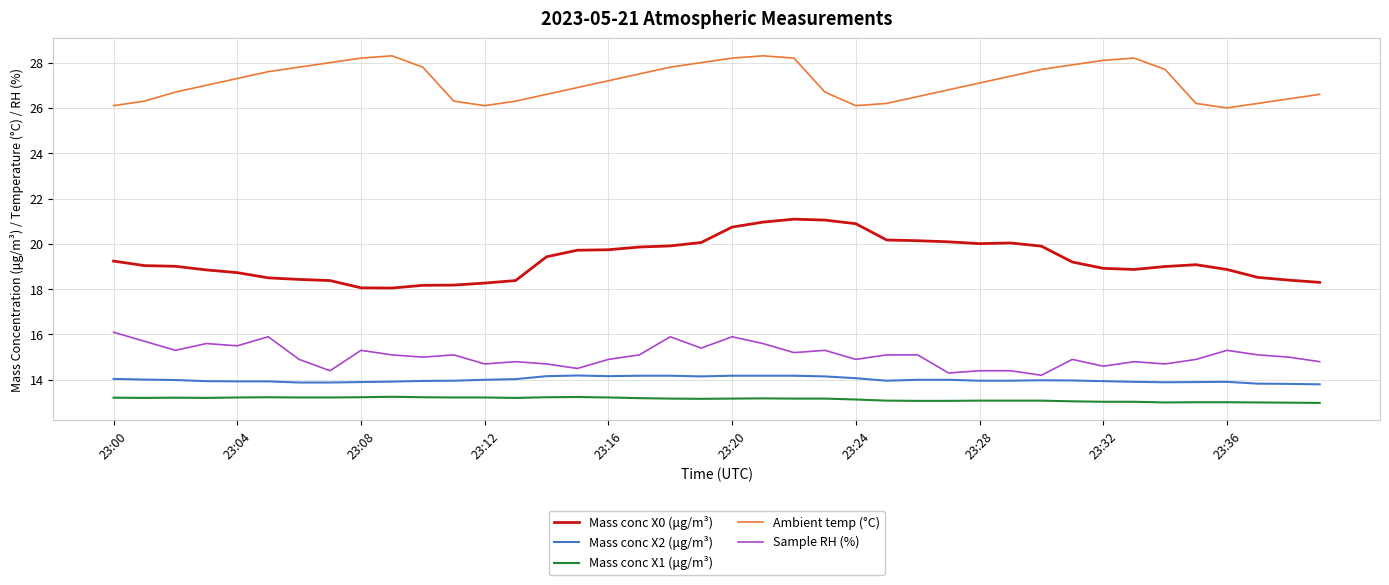

What is the minimum value for Ambient temp (°C)?

26.0